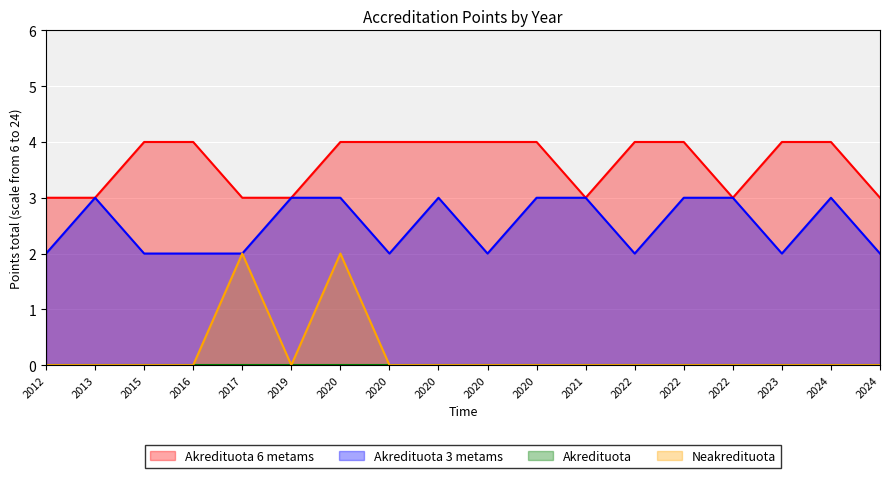

True or false: Akredituota 3 metams and Neakredituota intersect in this chart.

False